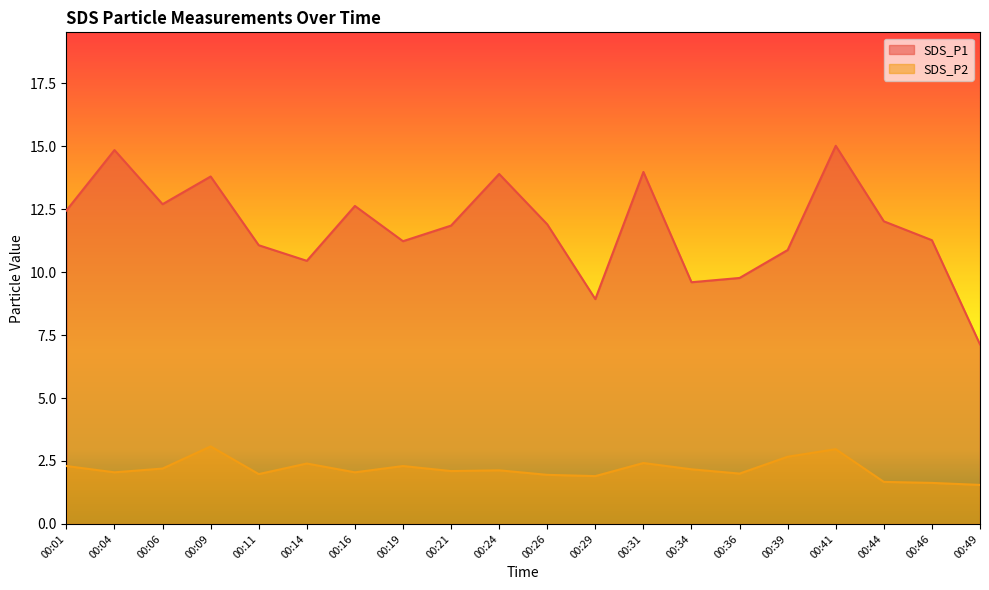

At which label does SDS_P2 reach its minimum?

00:49